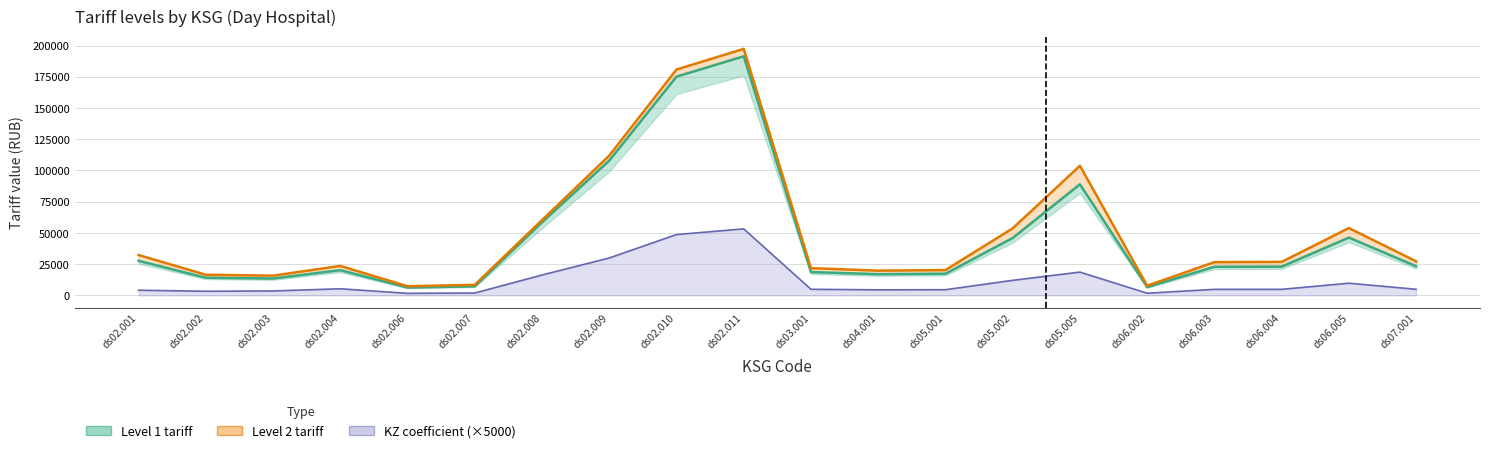

Reading left to right, extract all data points from this chart.

Level 1 tariff: ds02.001=27711.4	ds02.002=14165.7	ds02.003=13545.7	ds02.004=20223.1	ds02.006=6295.9	ds02.007=7249.8	ds02.008=58537.5	ds02.009=107917.5	ds02.010=175138.7	ds02.011=191404.5	ds03.001=18696.8	ds04.001=16979.8	ds05.001=17361.4	ds05.002=45979.0	ds05.005=88953.1	ds06.002=6665.4	ds06.003=22913.2	ds06.004=23030.0	ds06.005=46289.1	ds07.001=23371.1
Level 2 tariff: ds02.001=32330.0	ds02.002=16526.7	ds02.003=15803.3	ds02.004=23593.7	ds02.006=7345.2	ds02.007=8458.1	ds02.008=60237.5	ds02.009=111892.6	ds02.010=180797.0	ds02.011=197361.2	ds03.001=21813.0	ds04.001=19809.8	ds05.001=20254.9	ds05.002=53642.2	ds05.005=103778.7	ds06.002=7749.8	ds06.003=26626.0	ds06.004=26818.8	ds06.005=53900.2	ds07.001=27266.2
KZ coefficient: ds02.001=4150.0	ds02.002=3300.0	ds02.003=3550.0	ds02.004=5300.0	ds02.006=1650.0	ds02.007=1900.0	ds02.008=16300.0	ds02.009=29950.0	ds02.010=48700.0	ds02.011=53250.0	ds03.001=4900.0	ds04.001=4450.0	ds05.001=4550.0	ds05.002=12050.0	ds05.005=18650.0	ds06.002=1750.0	ds06.003=4850.0	ds06.004=4850.0	ds06.005=9750.0	ds07.001=4900.0